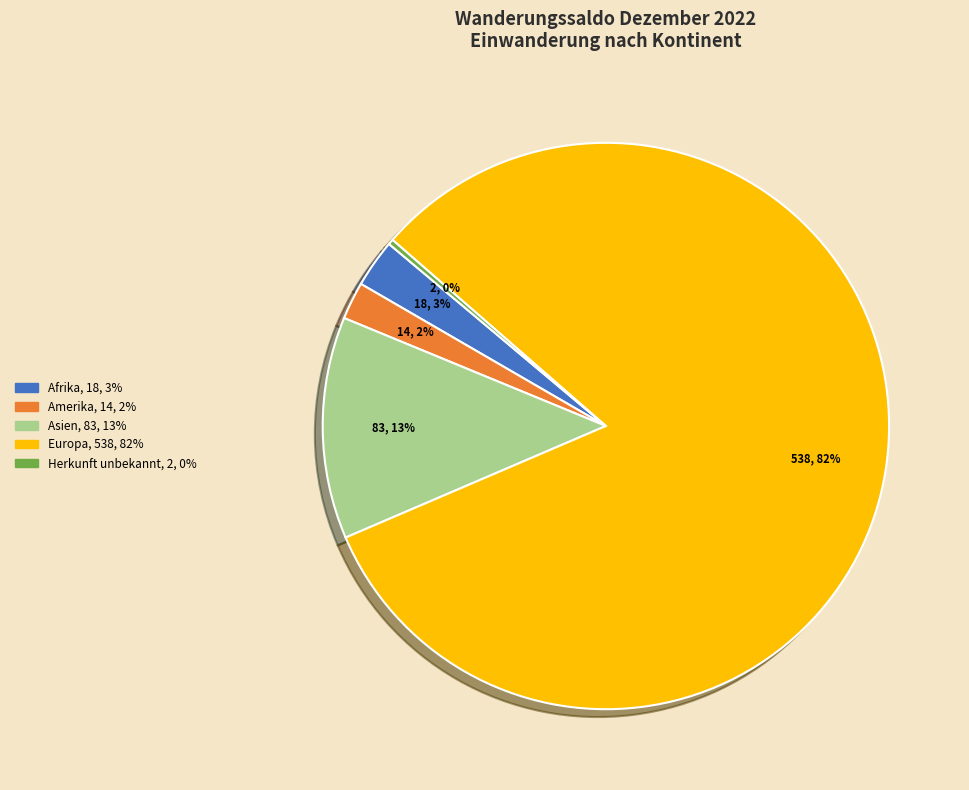

Is there a majority slice in this chart?

Yes